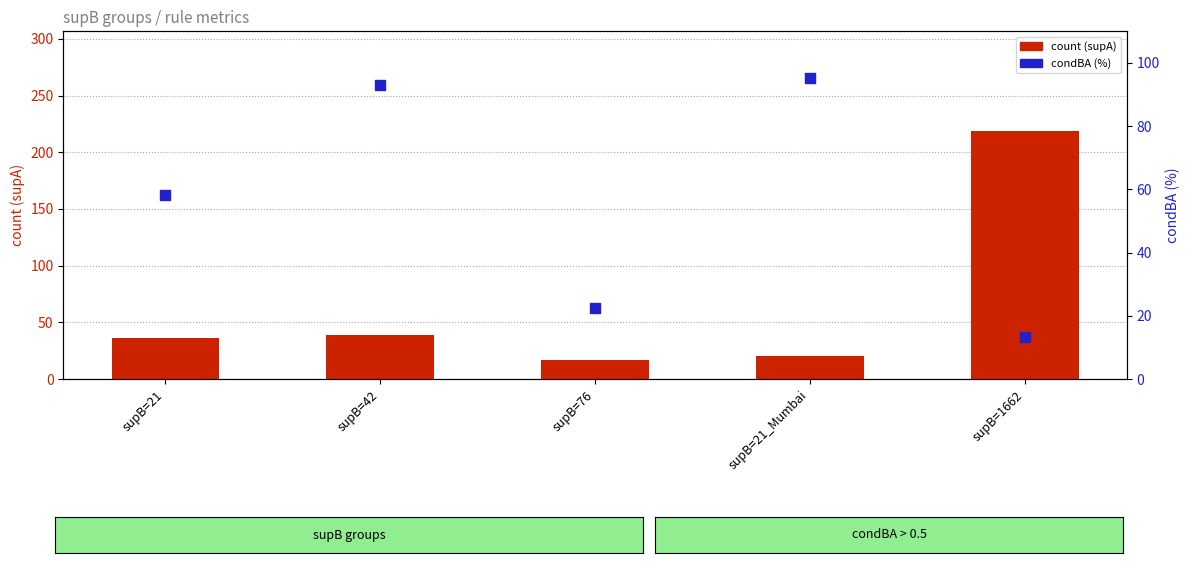

Which series reaches the maximum Y coordinate?

count (supA)